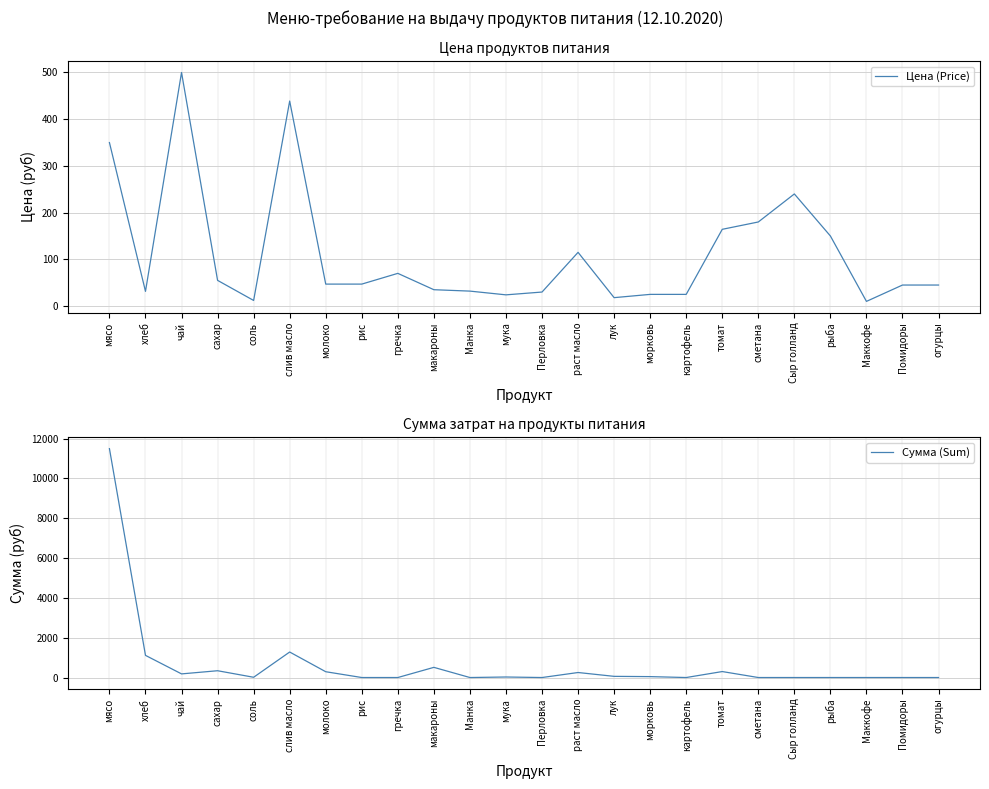

Where is the first local minimum for Цена (Price)?

хлеб